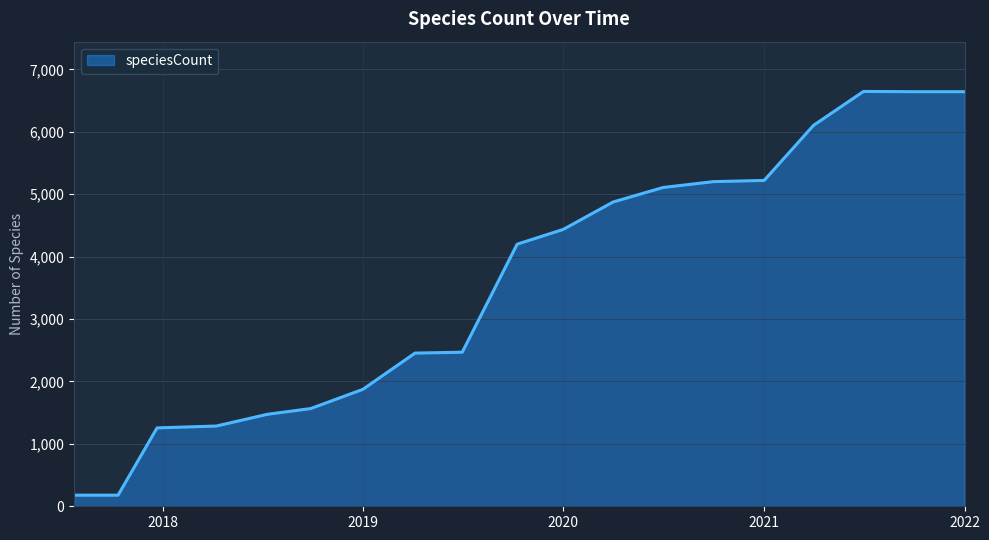

What is the difference between the maximum and minimum values?

6470